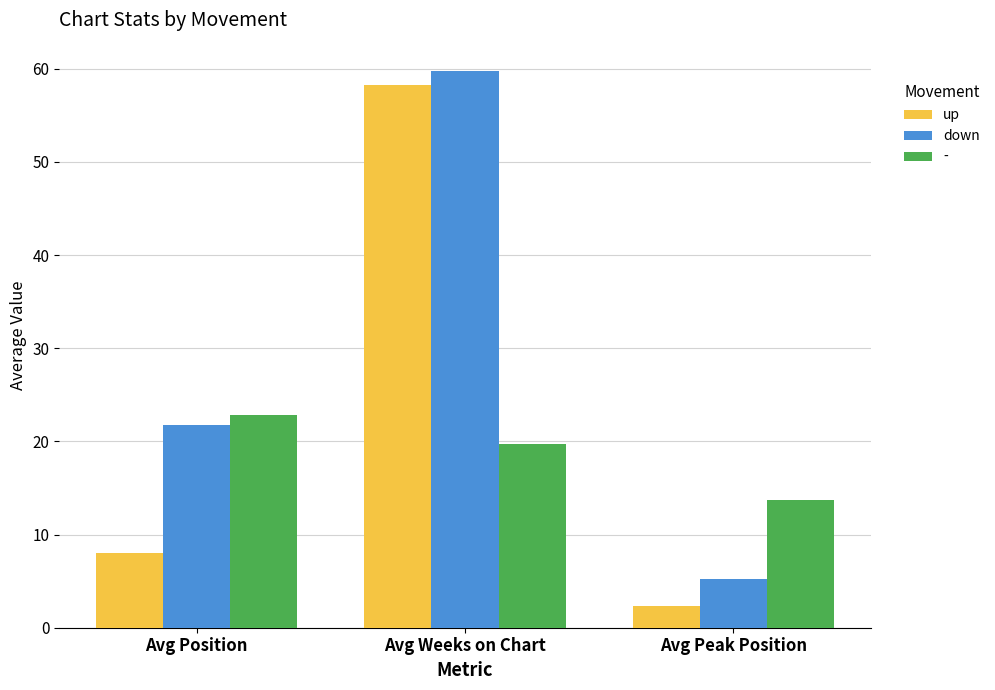

What is the value of the up bar at the 1st from the left?

8.0